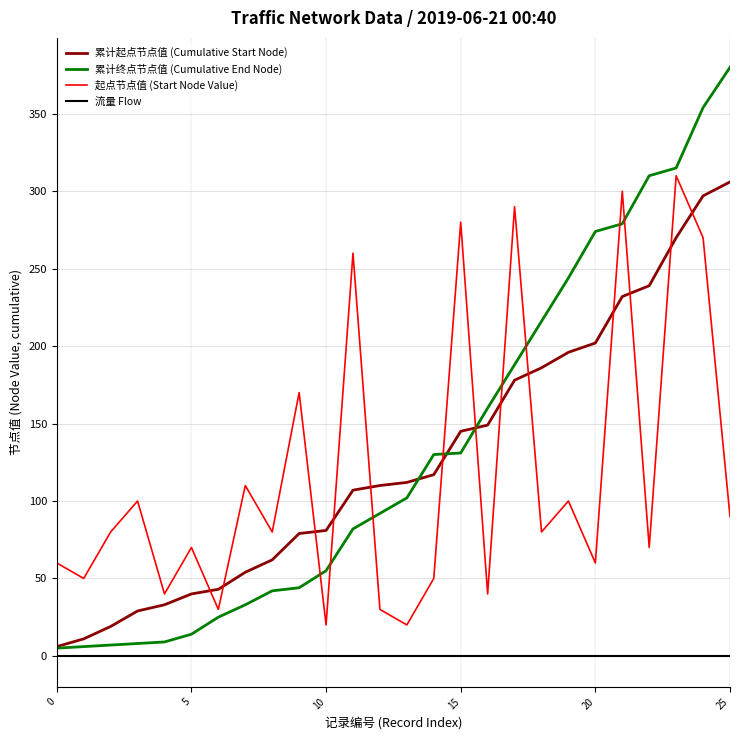

List the series in order of their peak value, lowest first.

流量 Flow, 累计起点节点值 (Cumulative Start Node), 起点节点值 (Start Node Value), 累计终点节点值 (Cumulative End Node)